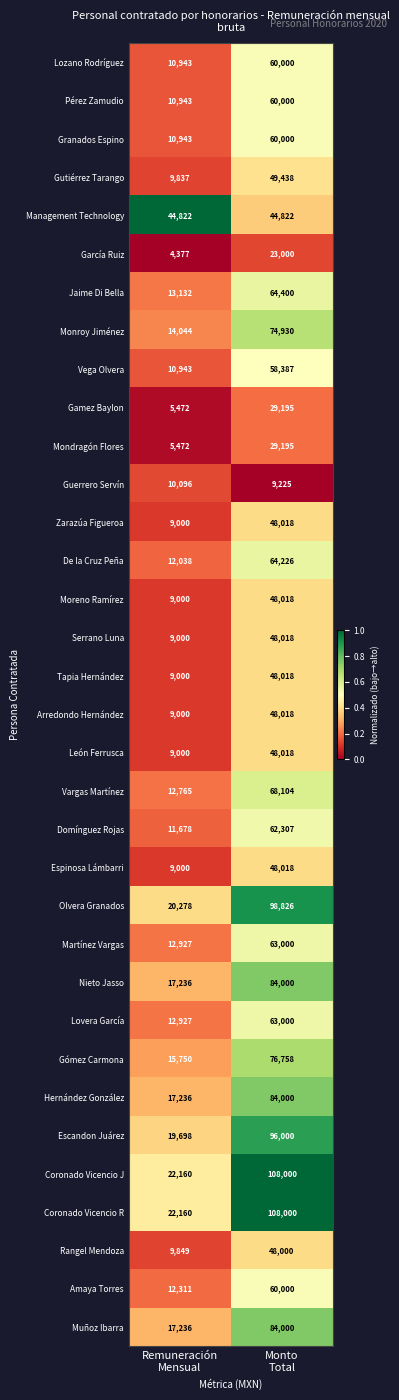

What is the difference between the maximum and minimum values in the Monroy Jiménez series?

60886